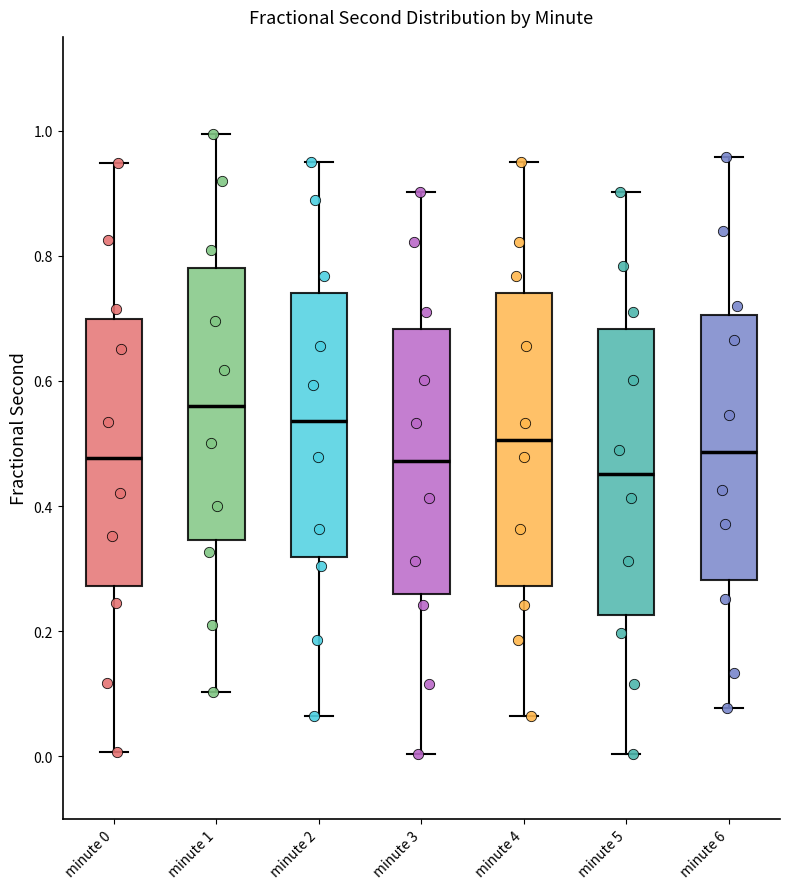

Which box has the highest median line?

minute 1